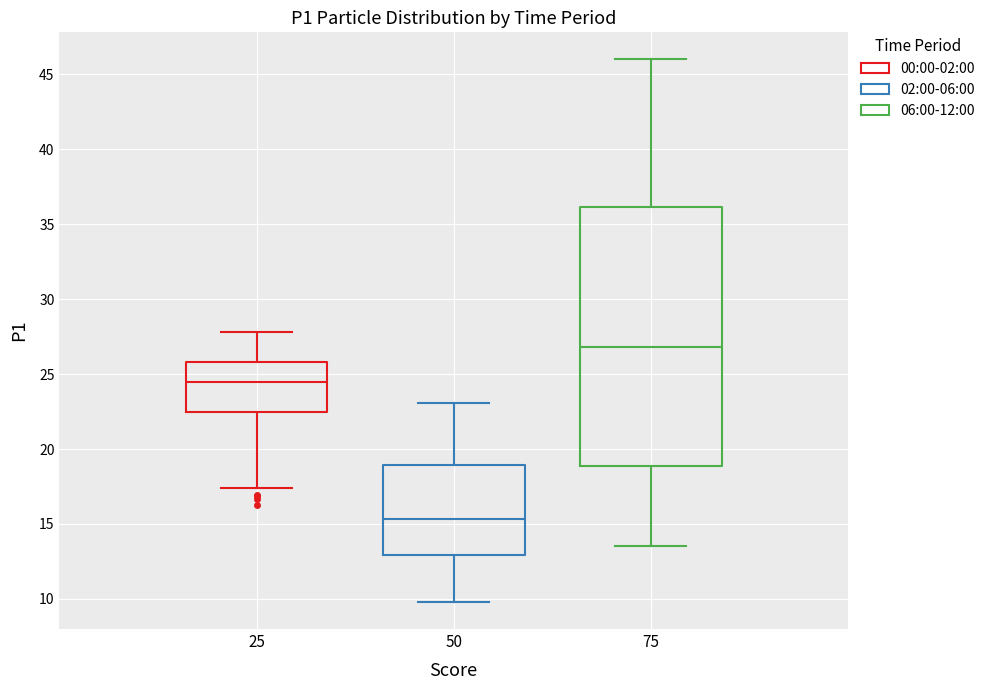

Which box's median line is the highest?

75